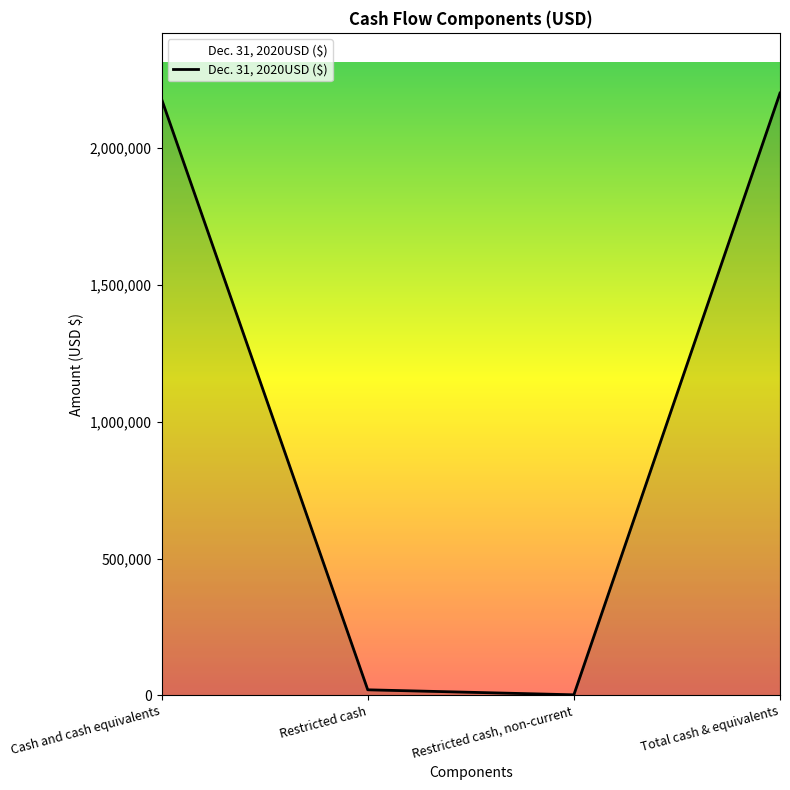

True or false: there are more than 2 points higher than both neighbors.

False